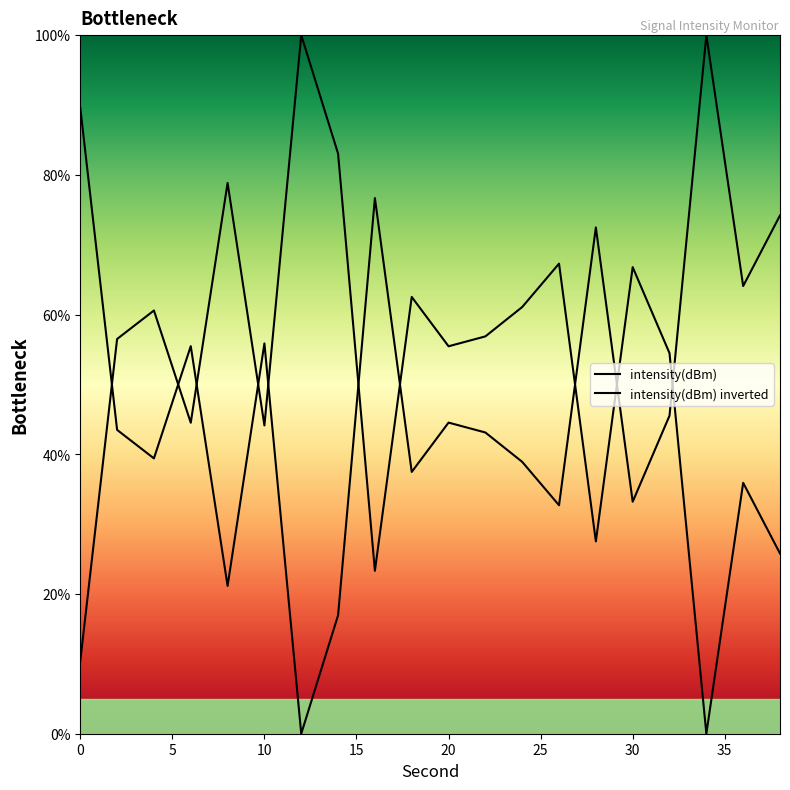

How many lines are shown in the chart?

2